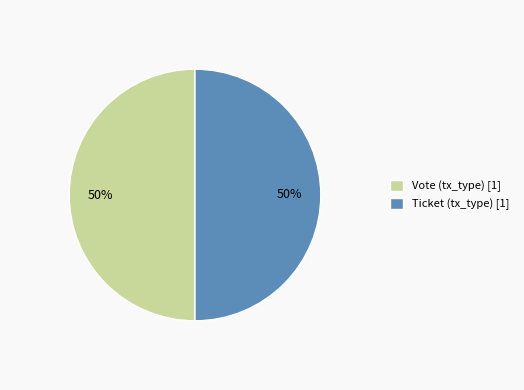

How many segments does this pie chart have?

2